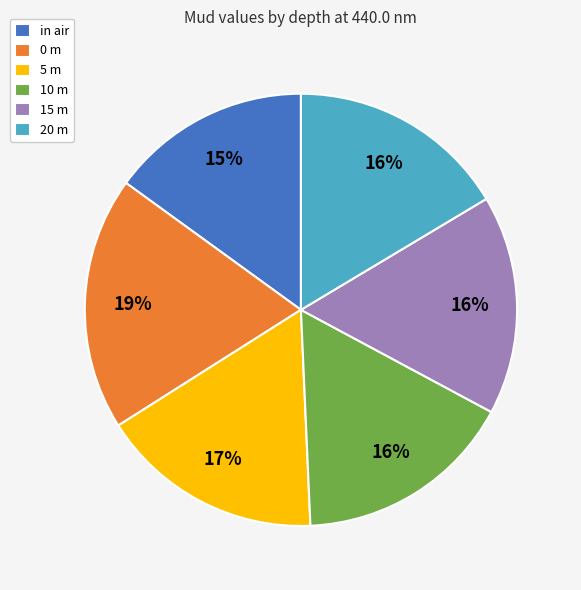

To the nearest percent, what is the combined percentage of 5 m and 0 m?

36%